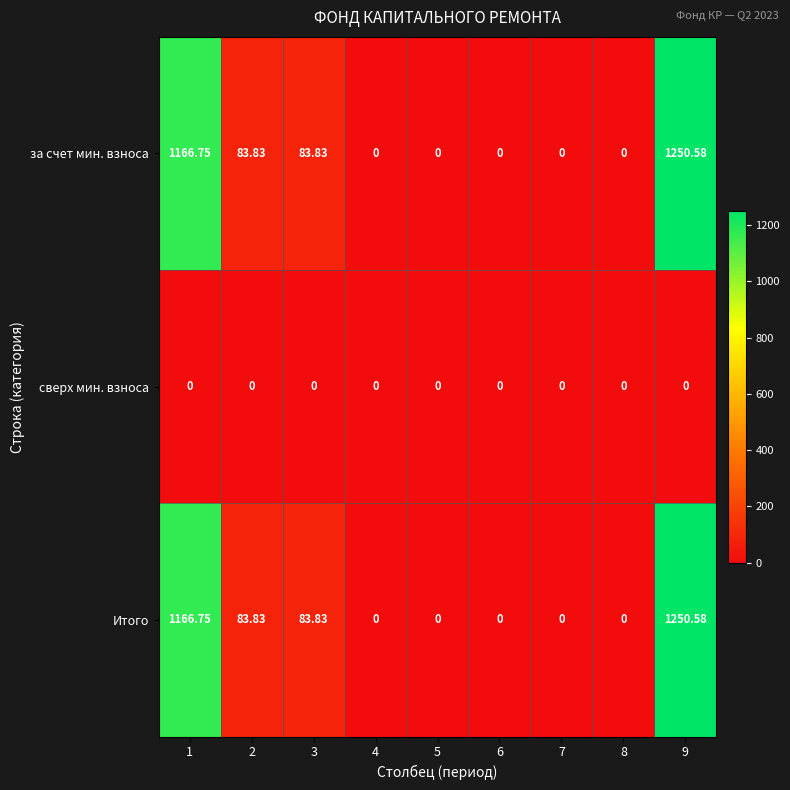

Is the value of Итого at 2 greater than the value of сверх мин. взноса at 5?

Yes